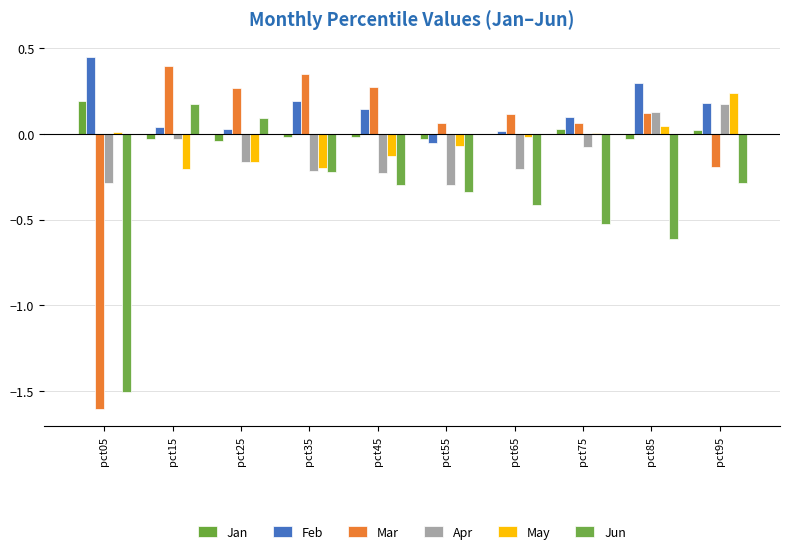

Is it true that Jun equals 0.2 at pct15?

True